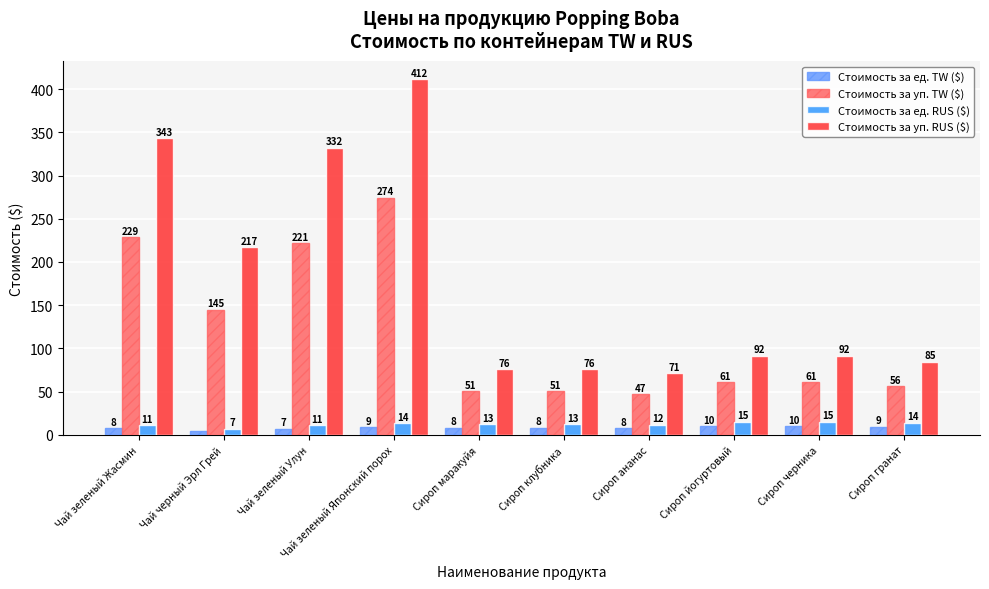

Rank the series by their maximum value, from highest to lowest.

Стоимость за уп. RUS ($), Стоимость за уп. TW ($), Стоимость за ед. RUS ($), Стоимость за ед. TW ($)